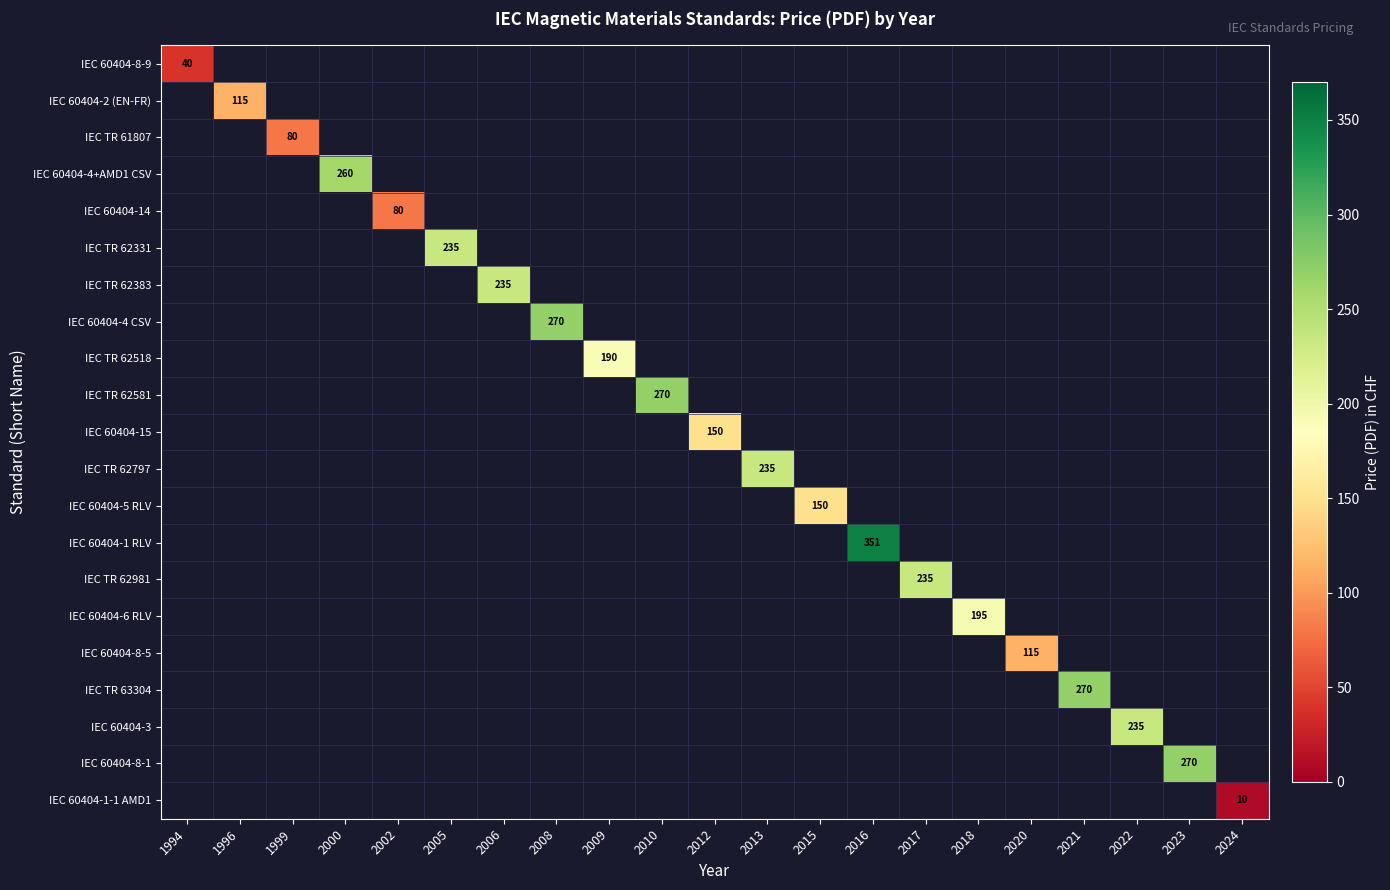

At how many categories does at least one series exceed 158?

13